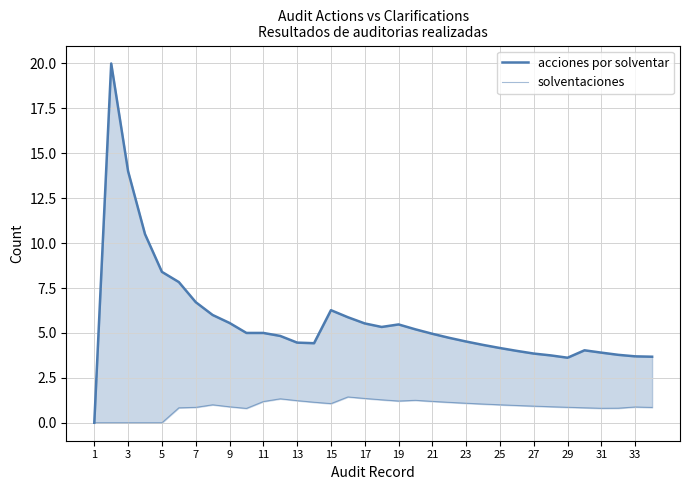

True or false: solventaciones and acciones por solventar intersect in this chart.

False